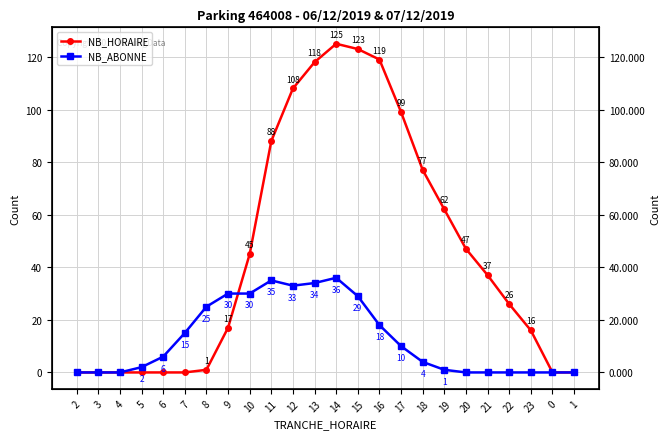

Is the value of NB_ABONNE at 15 greater than the value of NB_HORAIRE at 3?

Yes